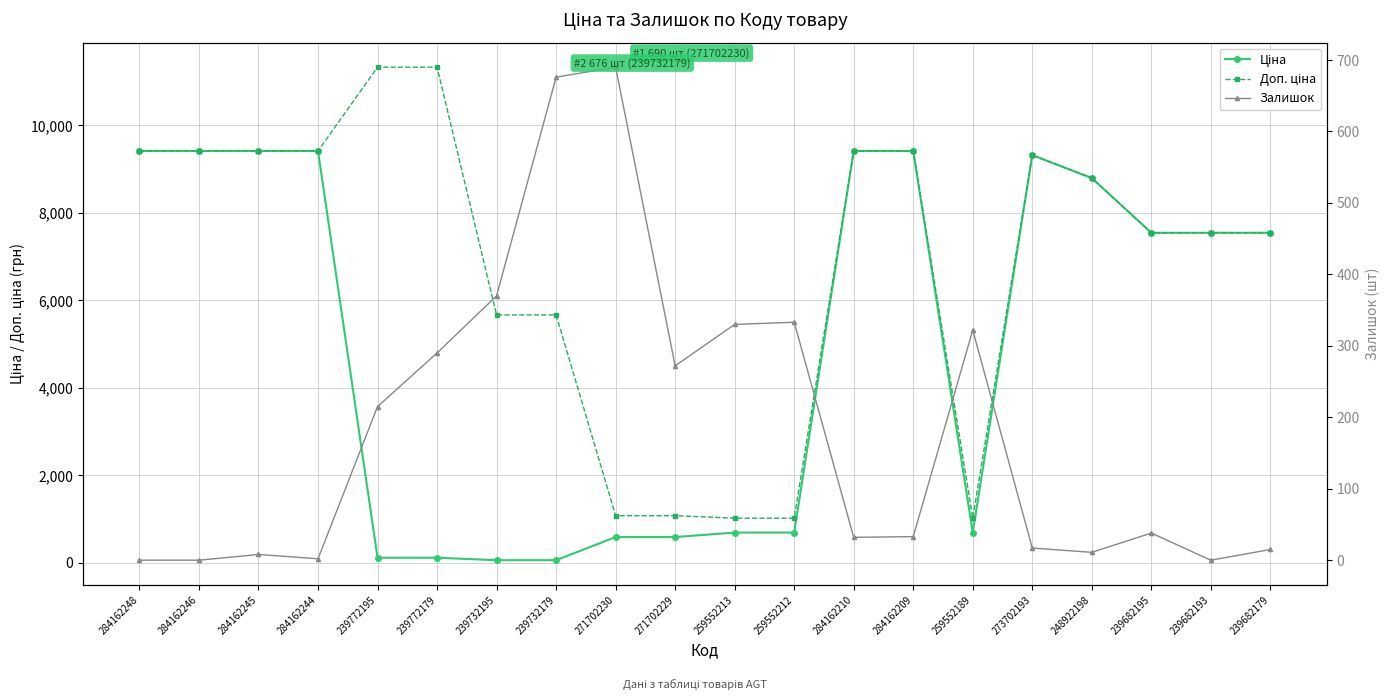

What position from the left is 284162246?

2